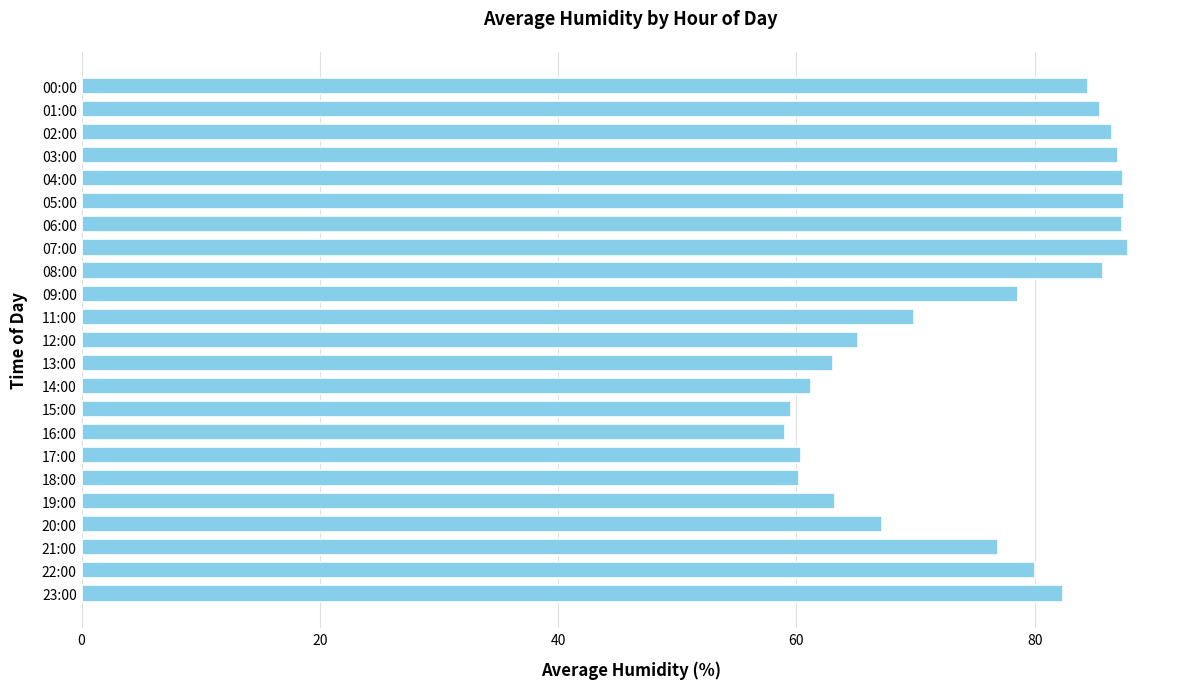

Approximately how many times larger is the value at 13:00 compared to 15:00?

1.1